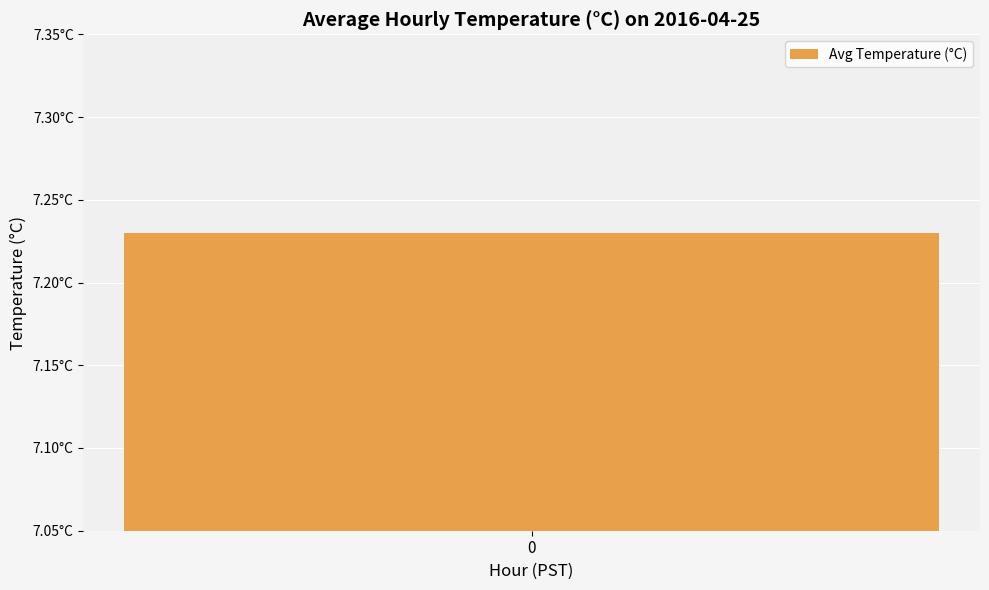

What is the average value?

7.2